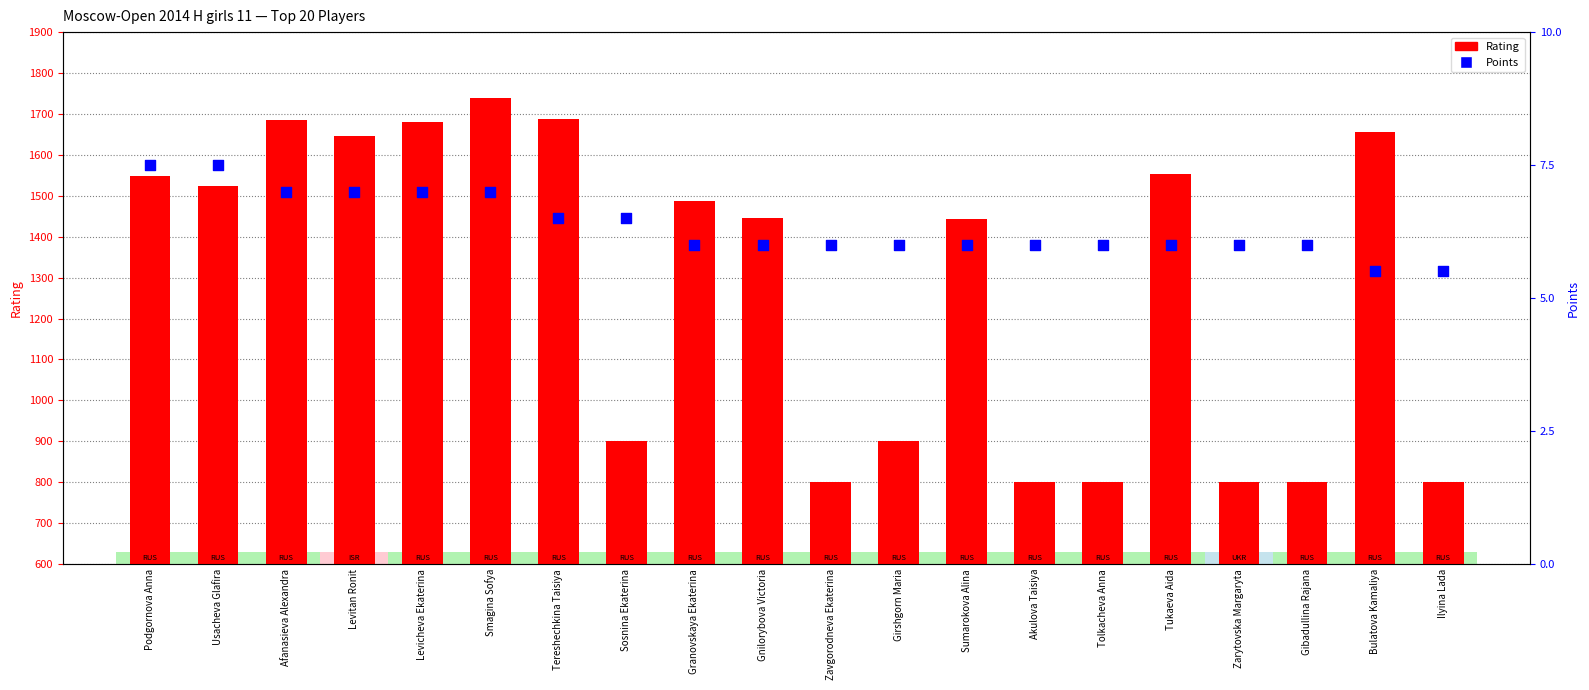

What are all the series names shown in the legend?

Rating, Points